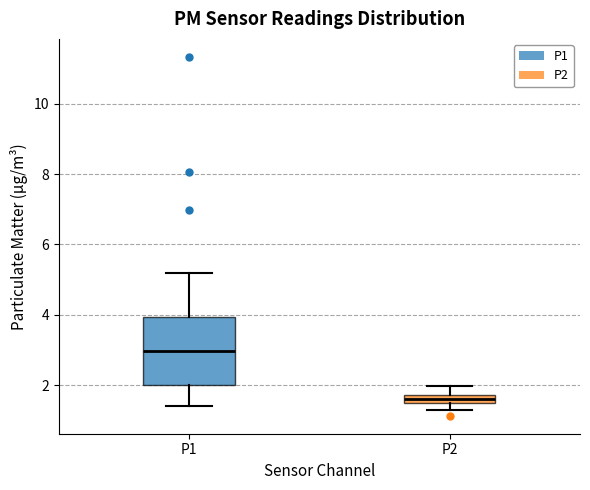

Which box has the highest median line?

P1